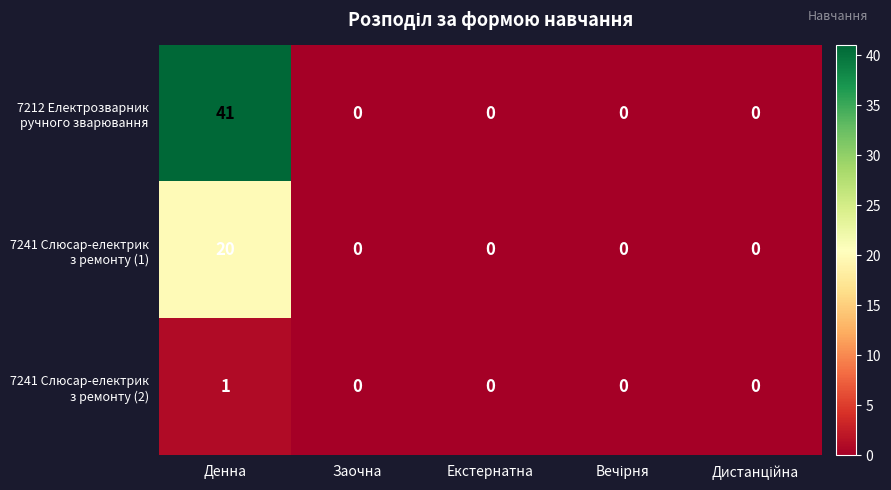

What is the spread (max minus min) of values at Денна?

40